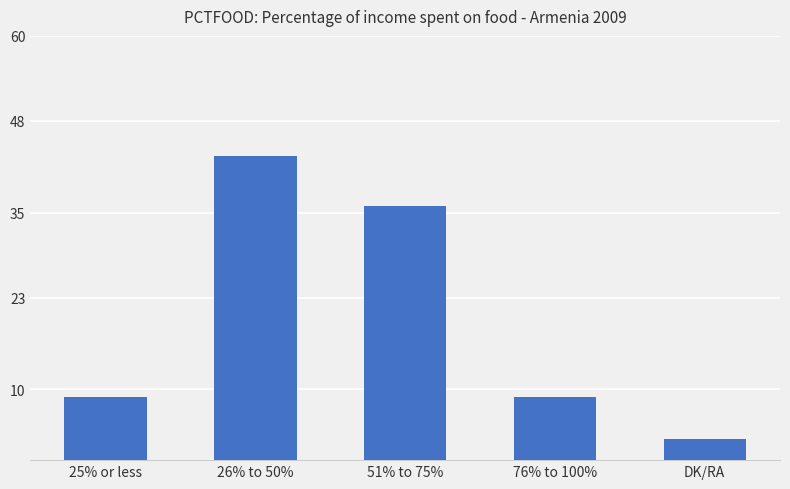

Read the value at 26% to 50%.

43